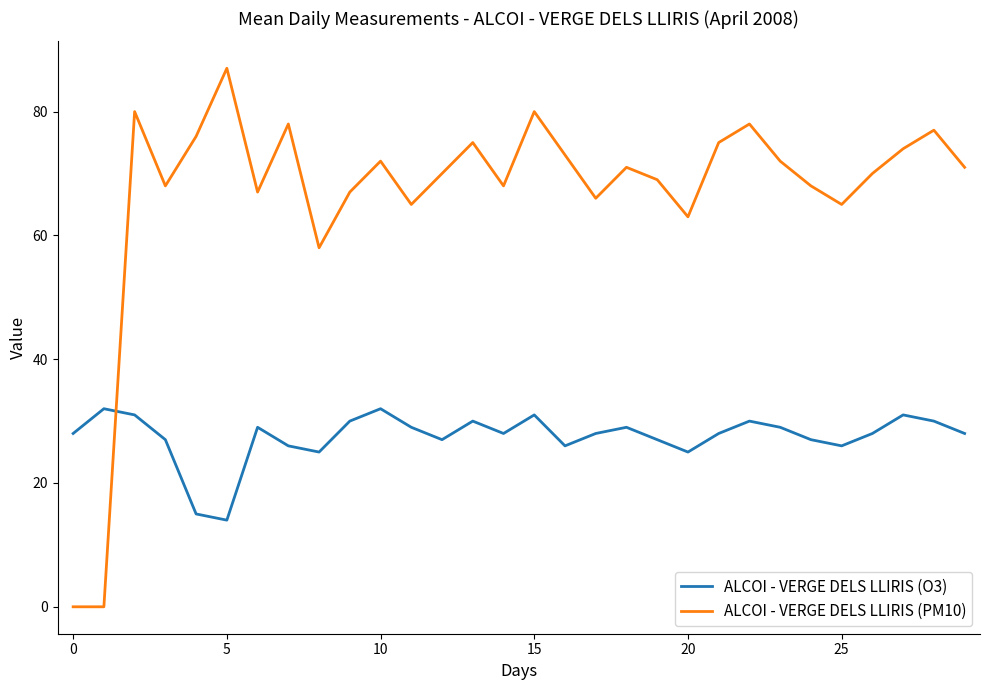

Reading right to left, list all the values displayed in this chart.

ALCOI - VERGE DELS LLIRIS (O3): 28	30	31	28	26	27	29	30	28	25	27	29	28	26	31	28	30	27	29	32	30	25	26	29	14	15	27	31	32	28
ALCOI - VERGE DELS LLIRIS (PM10): 71	77	74	70	65	68	72	78	75	63	69	71	66	73	80	68	75	70	65	72	67	58	78	67	87	76	68	80	0	0